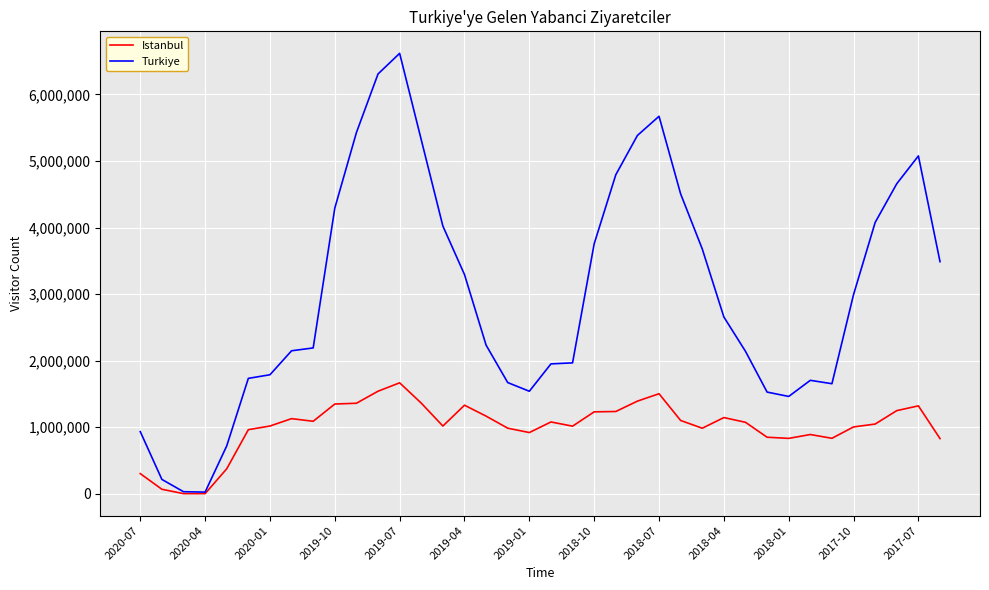

Which series has the largest total across all categories?

Turkiye